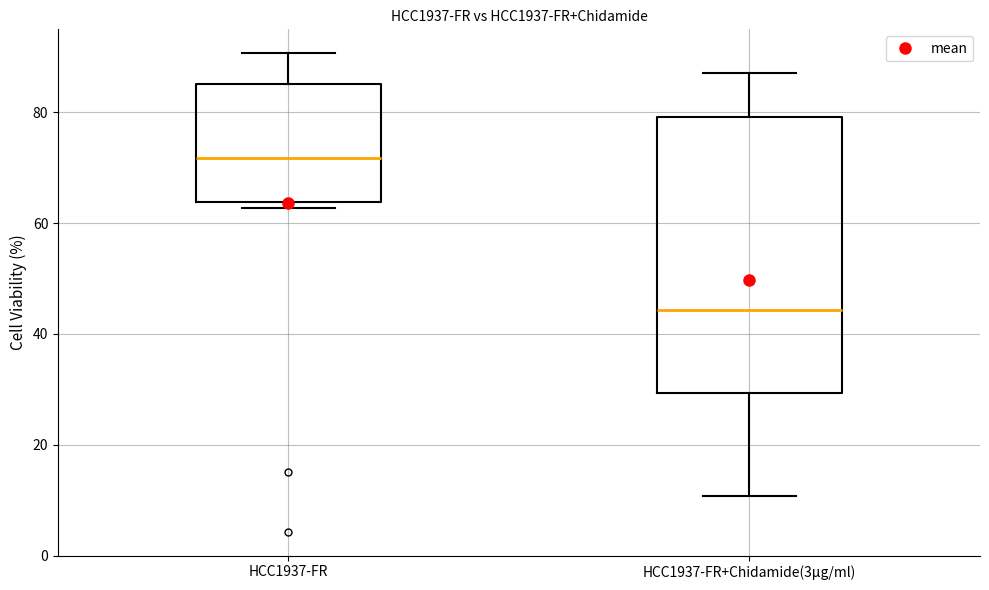

Where is the upper edge of the box for HCC1937-FR+Chidamide(3μg/ml) on the y-axis? The values are not printed on the chart, so give them approximately, as read against the axis.

80